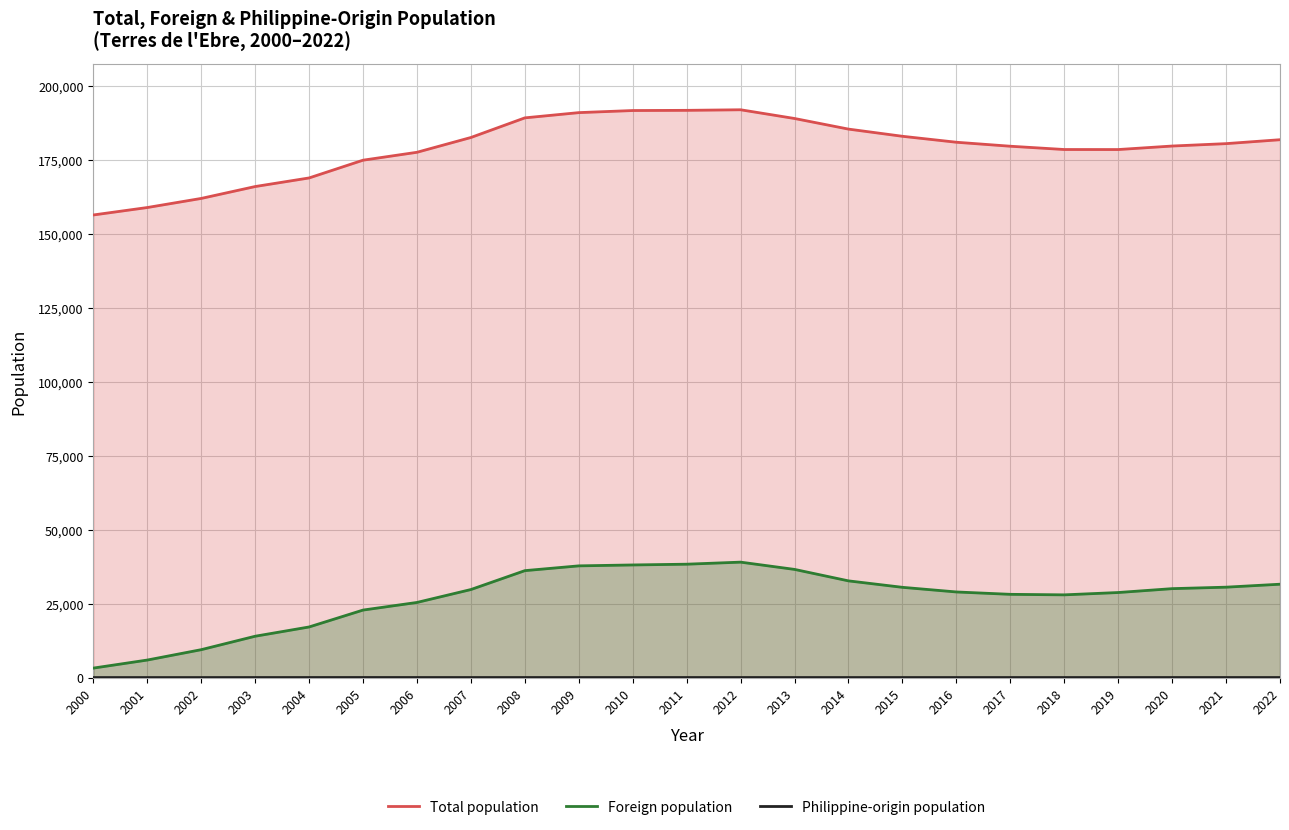

Read the Philippine-origin population value at 2018, to the nearest 10.

10